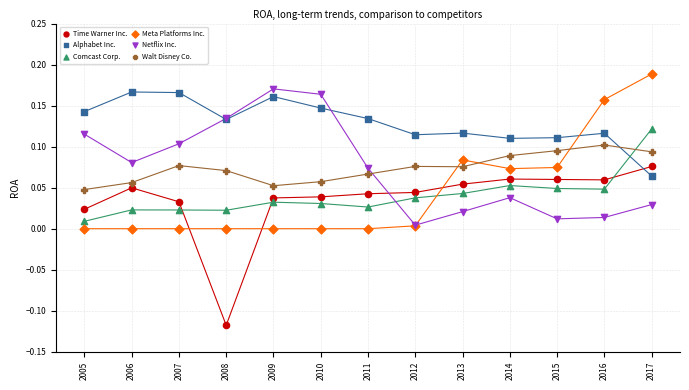

What are all the series names shown in the legend?

Time Warner Inc., Alphabet Inc., Comcast Corp., Meta Platforms Inc., Netflix Inc., Walt Disney Co.